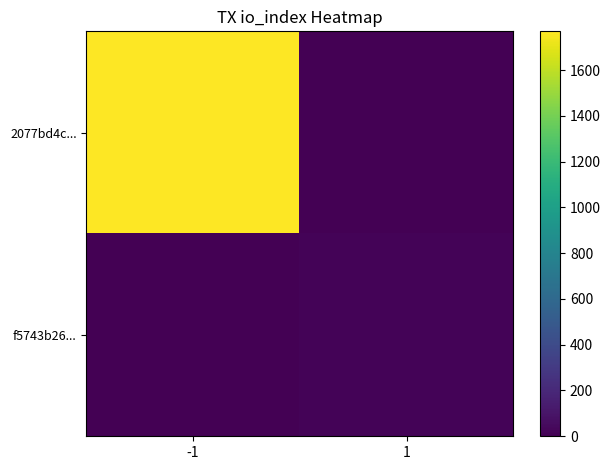

Between -1 and 1, which series saw the biggest shift?

2077bd4c...